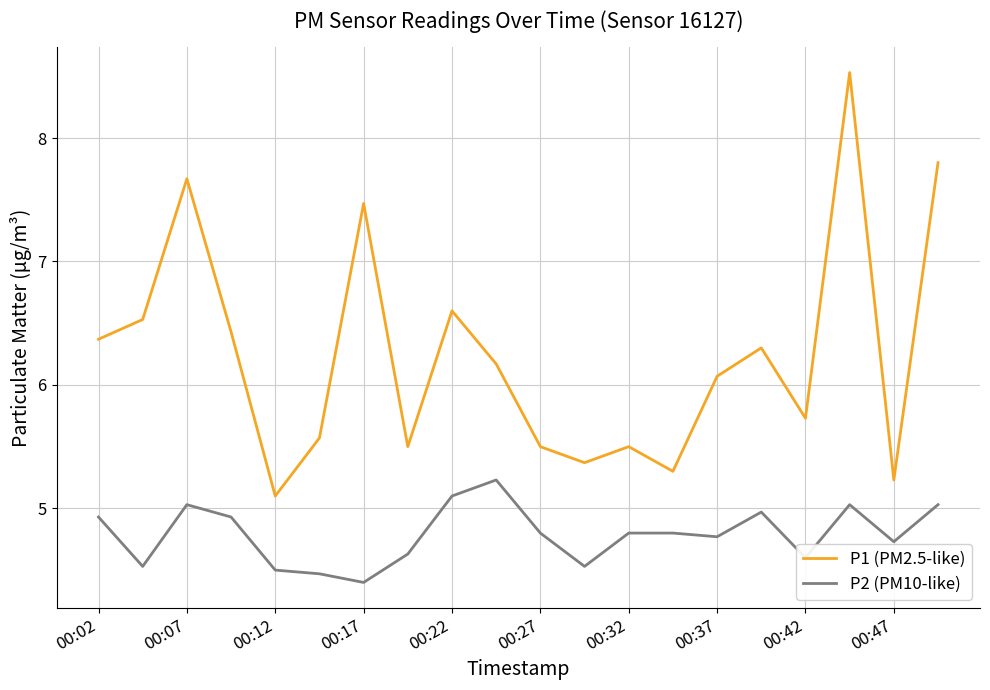

What is the maximum value for P2 (PM10-like)?

5.2